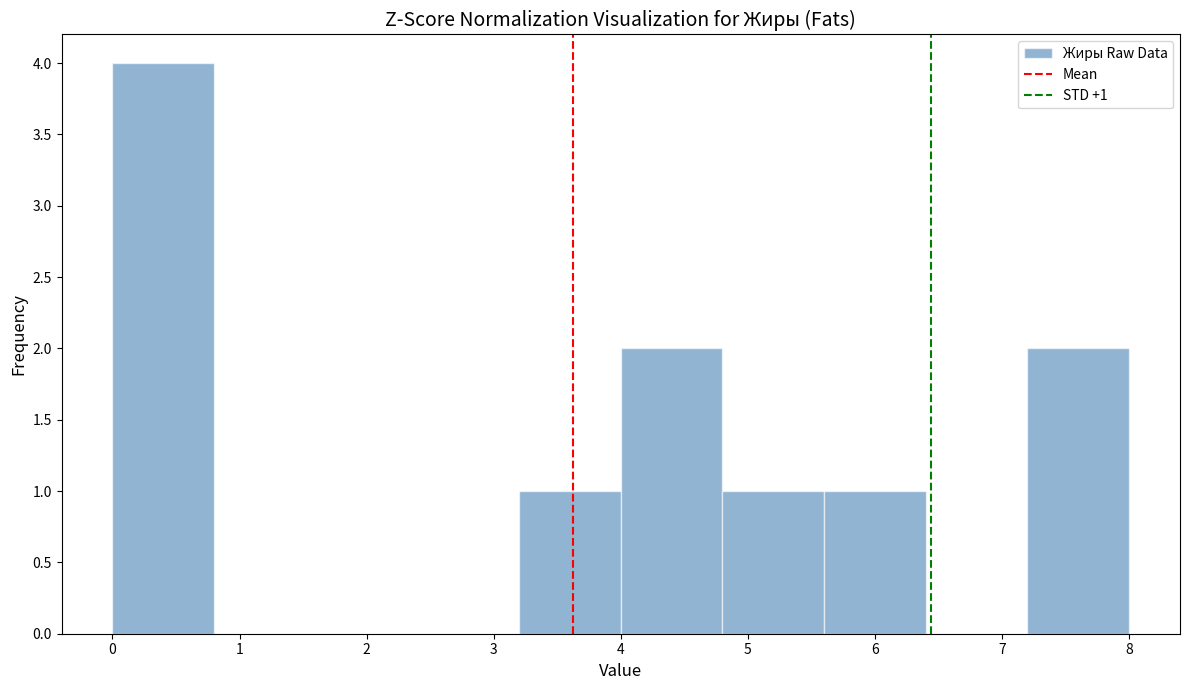

Over which range of the x-axis is the bar tallest?

0.0 to 0.8